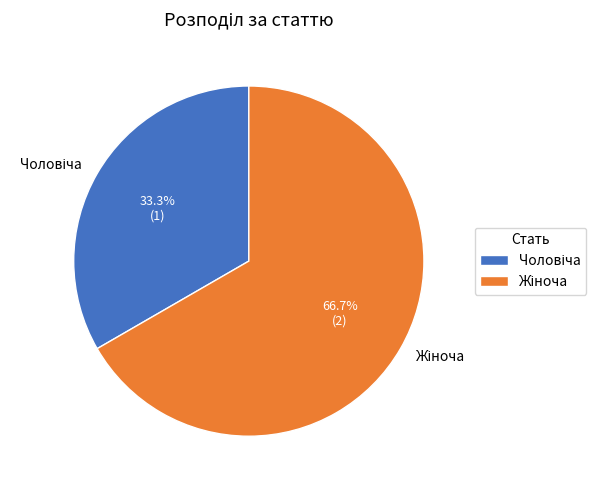

Is there any slice that represents more than half of the pie?

Yes